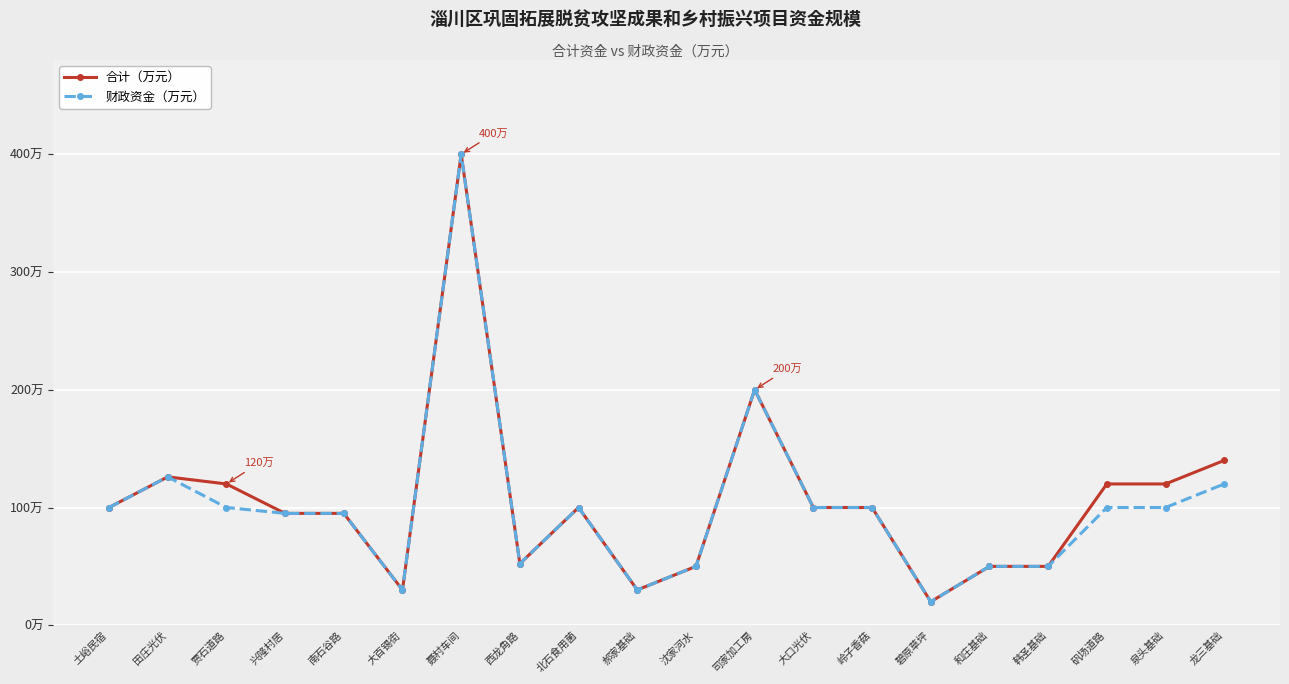

In 合计（万元）, how many points are lower than both neighbors (excluding endpoints)?

4